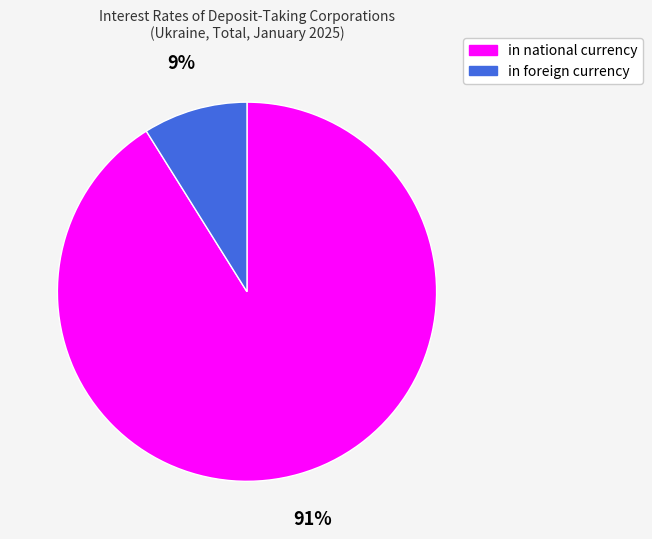

What is the largest slice in the pie chart?

in national currency